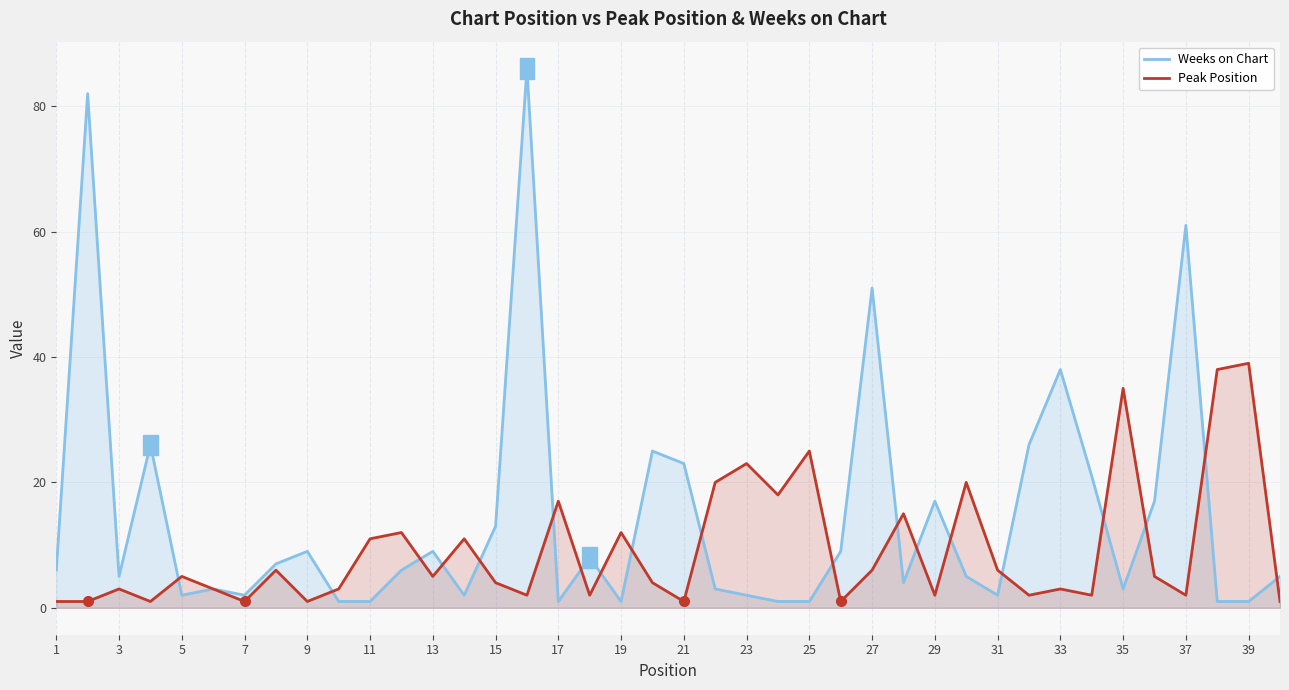

True or false: Weeks on Chart has a value of 1 at 19.

True